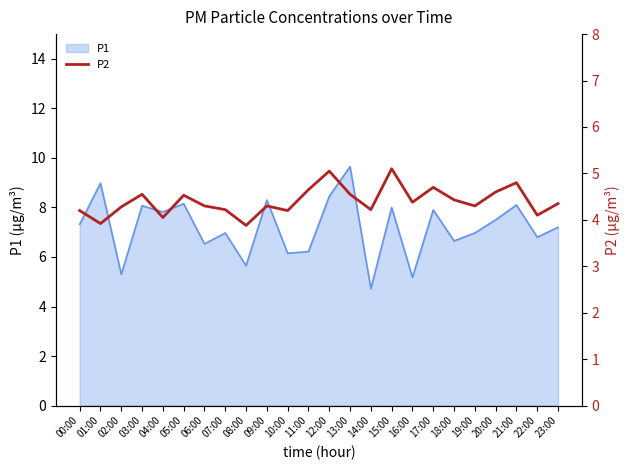

Is it true that P1 equals 13.6 at 12:00?

False